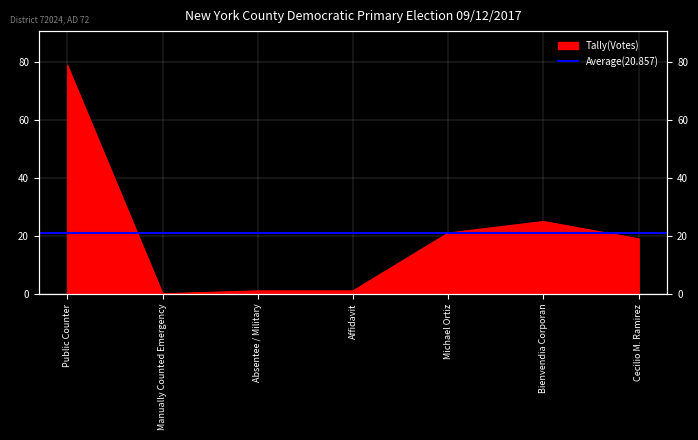

What is the value of the 4th point from the left?

1